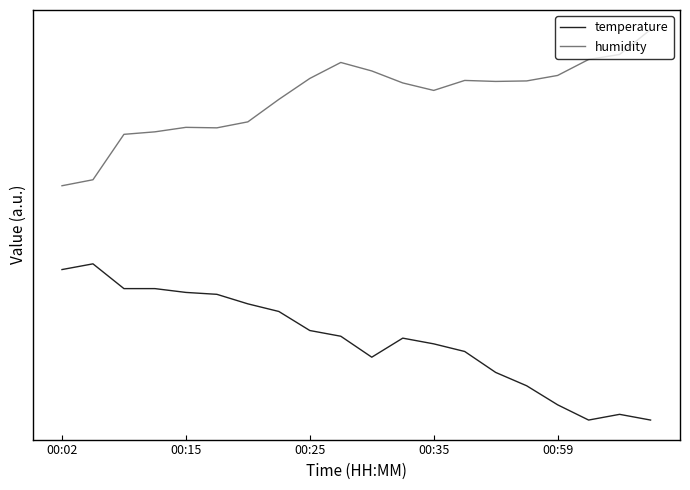

Reading left to right, list all the values displayed in this chart.

temperature: 19.3	20.0	16.8	16.8	16.3	16.1	14.9	13.9	11.5	10.7	8.0	10.5	9.8	8.8	6.1	4.4	2.0	0.0	0.7	0.0
humidity: 30.0	30.8	36.6	36.9	37.5	37.4	38.2	41.1	43.7	45.8	44.7	43.2	42.2	43.5	43.4	43.4	44.1	46.2	46.8	50.0